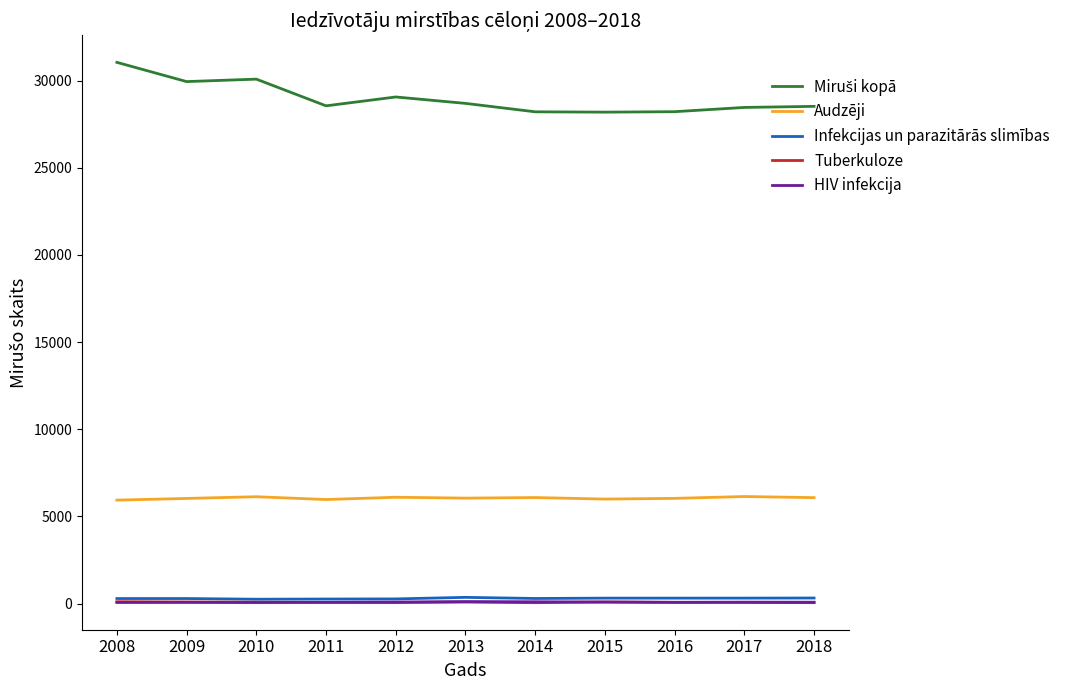

Is the value of Audzēji at 2009 greater than the value of HIV infekcija at 2008?

Yes